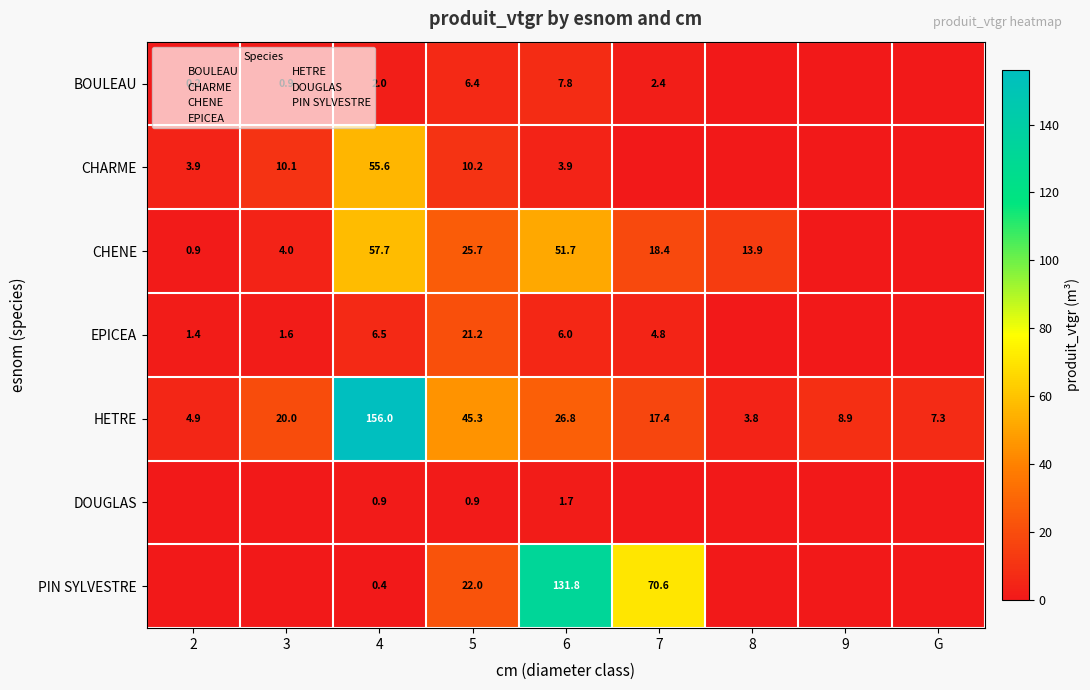

What is the difference between the highest and lowest values at 3?

20.0